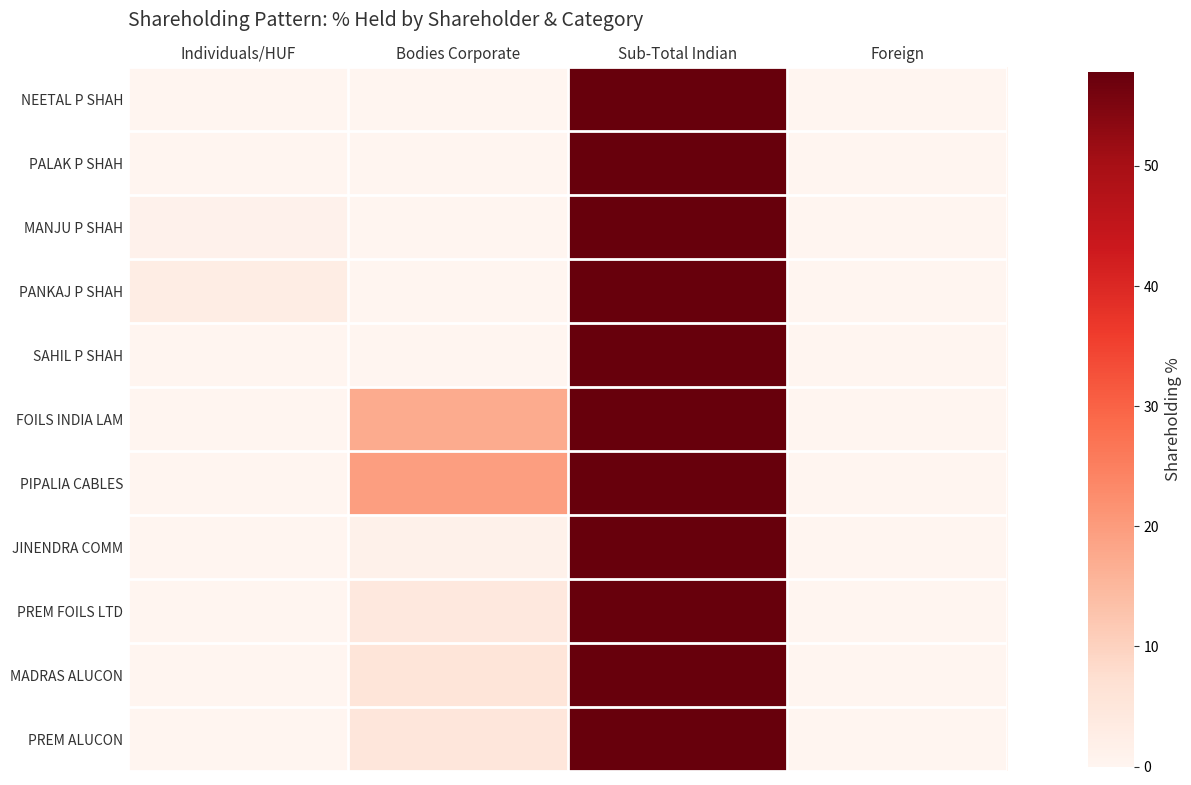

Reading left to right, what are all the values shown in this chart?

NEETAL P SHAH: Individuals/HUF=0.2	Bodies Corporate=0.0	Sub-Total Indian=57.8	Foreign=0.0
PALAK P SHAH: Individuals/HUF=0.2	Bodies Corporate=0.0	Sub-Total Indian=57.8	Foreign=0.0
MANJU P SHAH: Individuals/HUF=1.2	Bodies Corporate=0.0	Sub-Total Indian=57.8	Foreign=0.0
PANKAJ P SHAH: Individuals/HUF=2.8	Bodies Corporate=0.0	Sub-Total Indian=57.8	Foreign=0.0
SAHIL P SHAH: Individuals/HUF=0.0	Bodies Corporate=0.0	Sub-Total Indian=57.8	Foreign=0.0
FOILS INDIA LAM: Individuals/HUF=0.0	Bodies Corporate=17.3	Sub-Total Indian=57.8	Foreign=0.0
PIPALIA CABLES: Individuals/HUF=0.0	Bodies Corporate=19.6	Sub-Total Indian=57.8	Foreign=0.0
JINENDRA COMM: Individuals/HUF=0.0	Bodies Corporate=1.4	Sub-Total Indian=57.8	Foreign=0.0
PREM FOILS LTD: Individuals/HUF=0.0	Bodies Corporate=4.4	Sub-Total Indian=57.8	Foreign=0.0
MADRAS ALUCON: Individuals/HUF=0.0	Bodies Corporate=5.6	Sub-Total Indian=57.8	Foreign=0.0
PREM ALUCON: Individuals/HUF=0.0	Bodies Corporate=5.2	Sub-Total Indian=57.8	Foreign=0.0